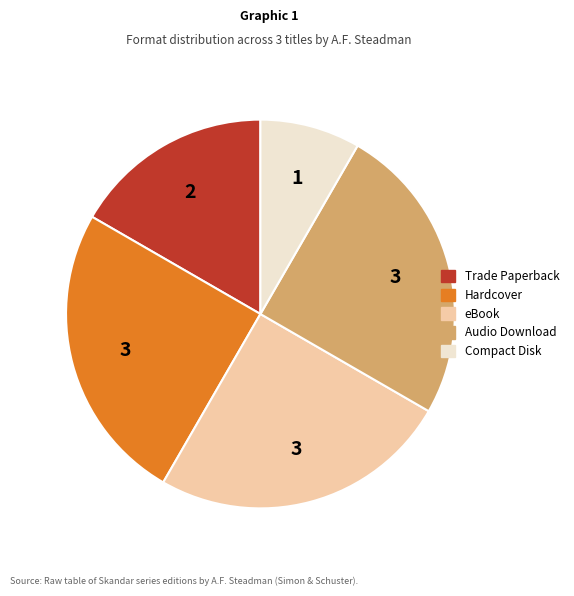

Is there any slice that represents more than half of the pie?

No